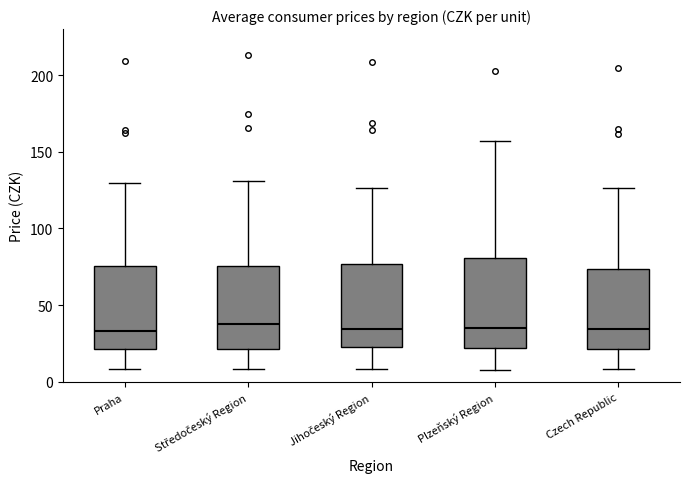

Reading left to right, read every box against the y-axis: the position of its median line, the range the box covers, and the ends of its whiskers. The values are not printed on the chart, so give them approximately, as read against the axis.

Praha: median 35, box 20 to 75, whiskers 10 to 130
Středočeský Region: median 35, box 20 to 75, whiskers 10 to 130
Jihočeský Region: median 35, box 25 to 75, whiskers 10 to 125
Plzeňský Region: median 35, box 20 to 80, whiskers 10 to 155
Czech Republic: median 35, box 20 to 75, whiskers 10 to 125